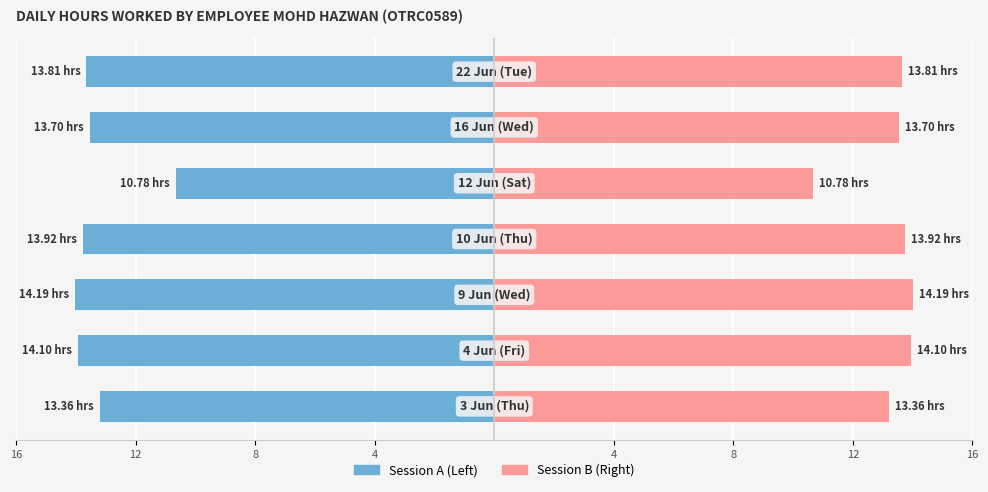

Is it true that Hours Worked (mirror) equals 9.3 at 12?

False